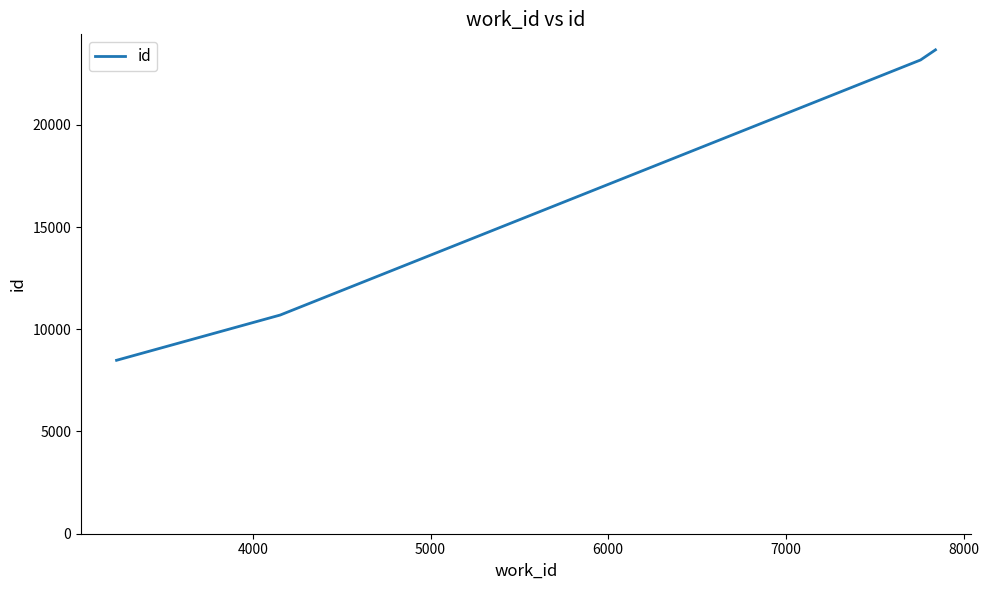

What is the difference between the second highest and minimum values?

14688